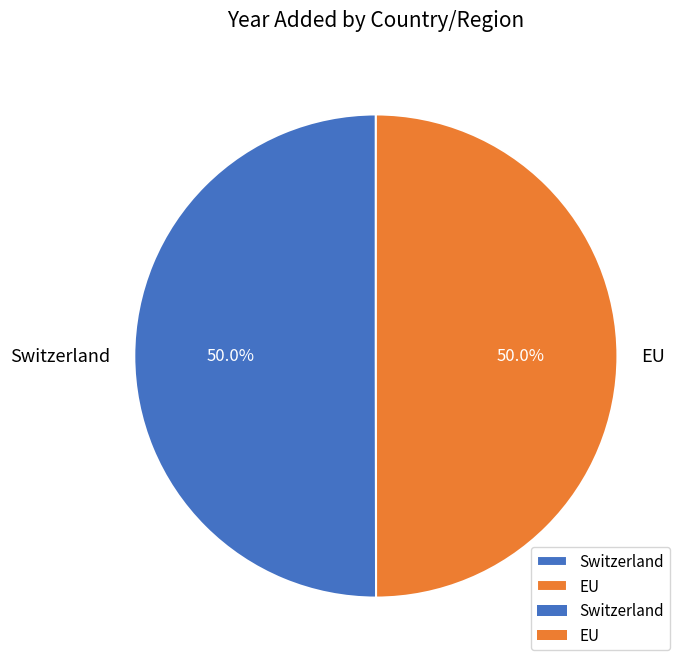

What is the ratio of the value at Switzerland to the value at EU?

1.0